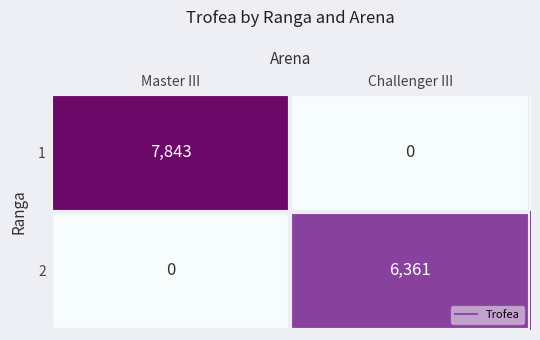

What is the difference between the maximum and minimum values in the 2 series?

6361